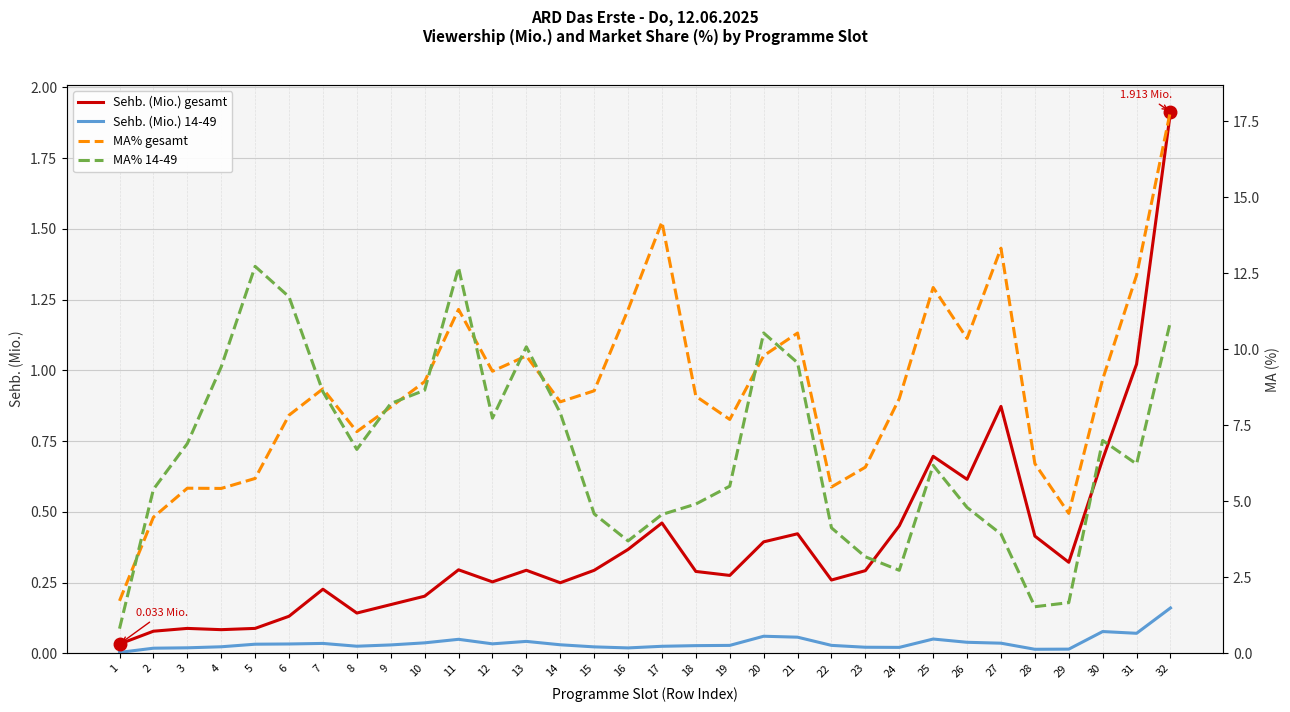

List the labels in order of MA% gesamt value, largest first.

32, 17, 27, 31, 25, 11, 16, 21, 26, 20, 13, 12, 30, 10, 7, 15, 18, 24, 14, 9, 6, 19, 8, 28, 23, 5, 22, 3, 4, 29, 2, 1